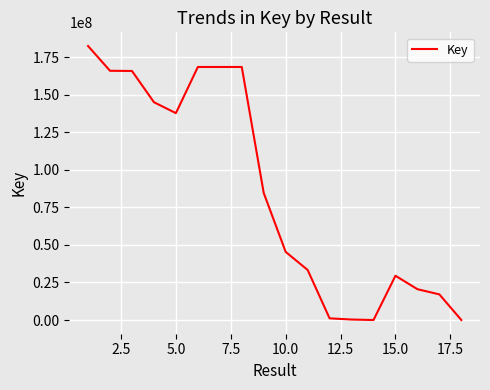

What is the maximum value shown in the chart?

182476784